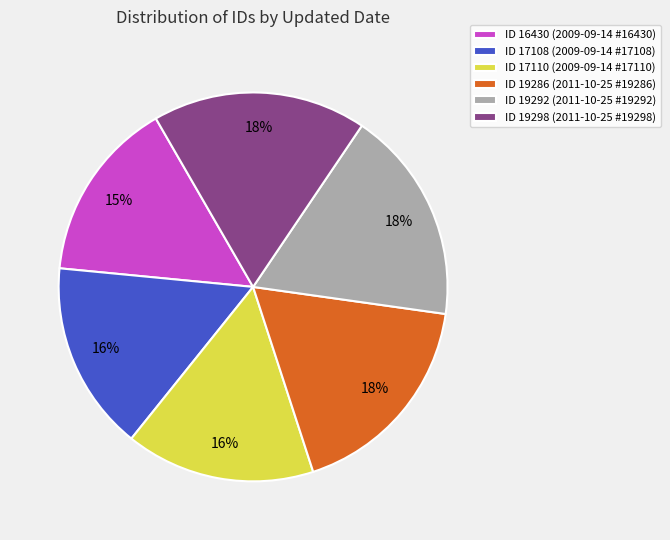

What is the smallest slice in the pie chart?

ID 16430 (2009-09-14 #16430)